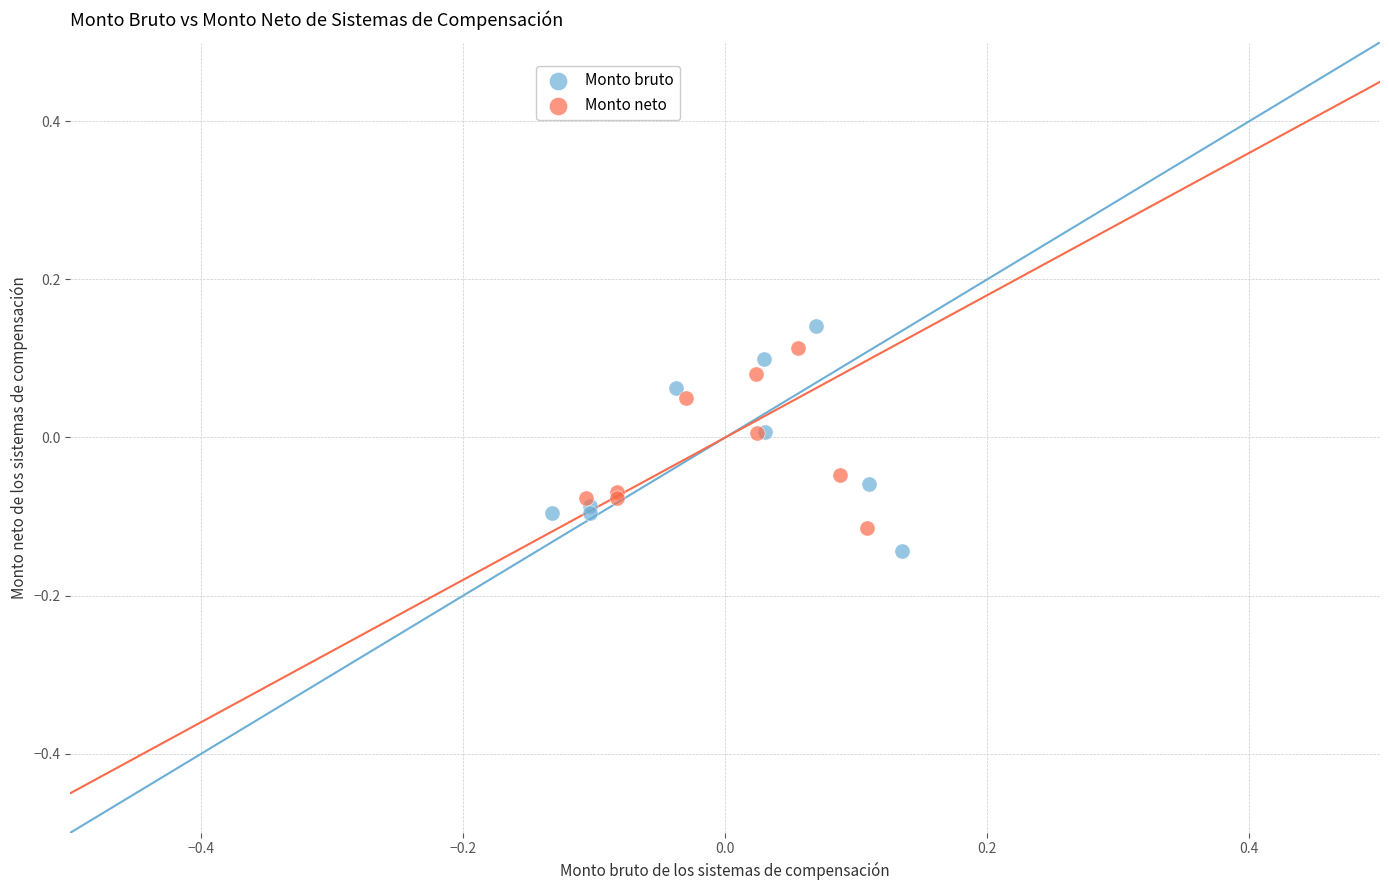

Which series has the largest Y range (max minus min)?

Monto bruto